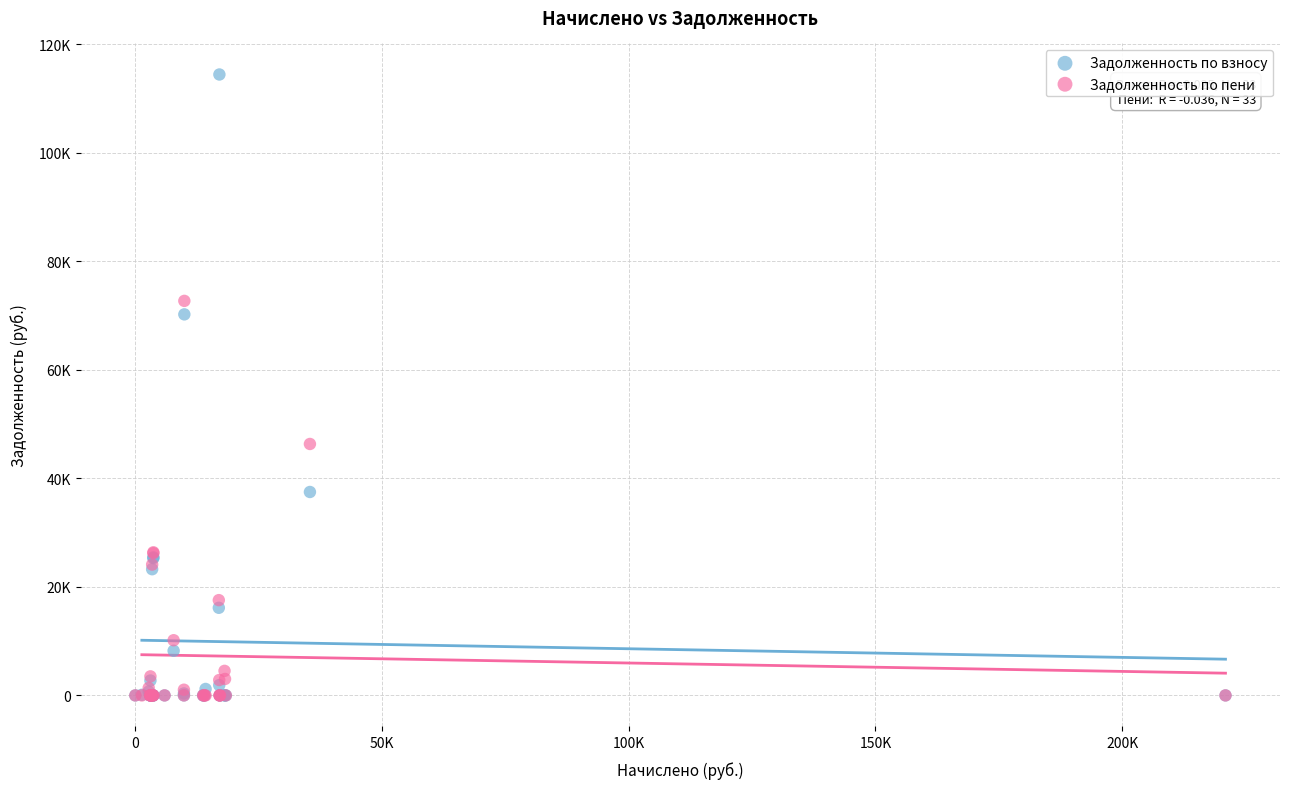

Which series reaches the maximum Y coordinate?

Задолженность по взносу